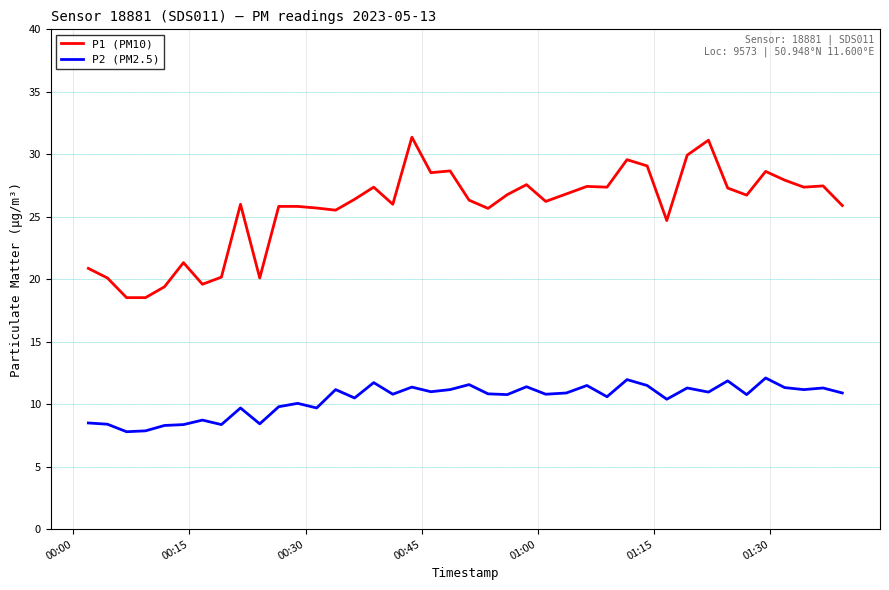

True or false: P2 (PM2.5) and P1 (PM10) intersect in this chart.

False